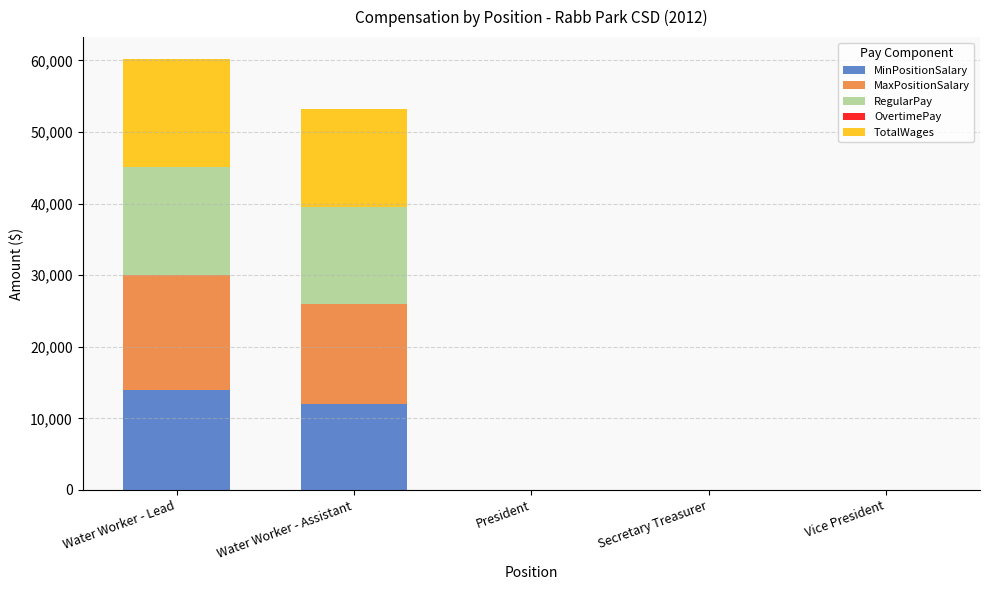

What is the total value across all series at Water Worker - Assistant?

53150